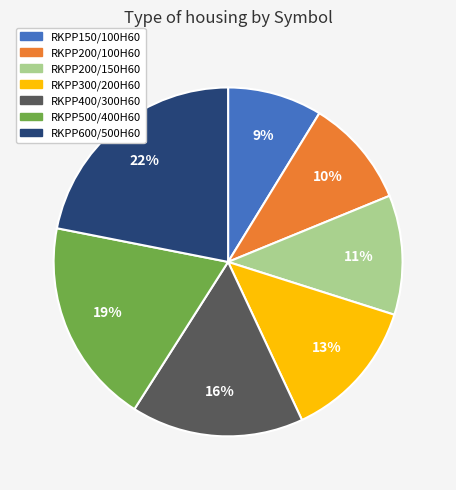

Is the sum of RKPP400/300H60 and RKPP200/100H60 greater than half?

No